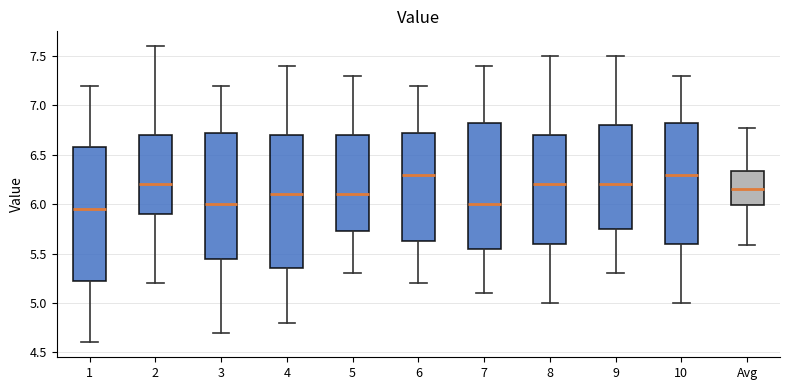

Where is the upper edge of the box for 1 on the y-axis? The values are not printed on the chart, so give them approximately, as read against the axis.

6.60